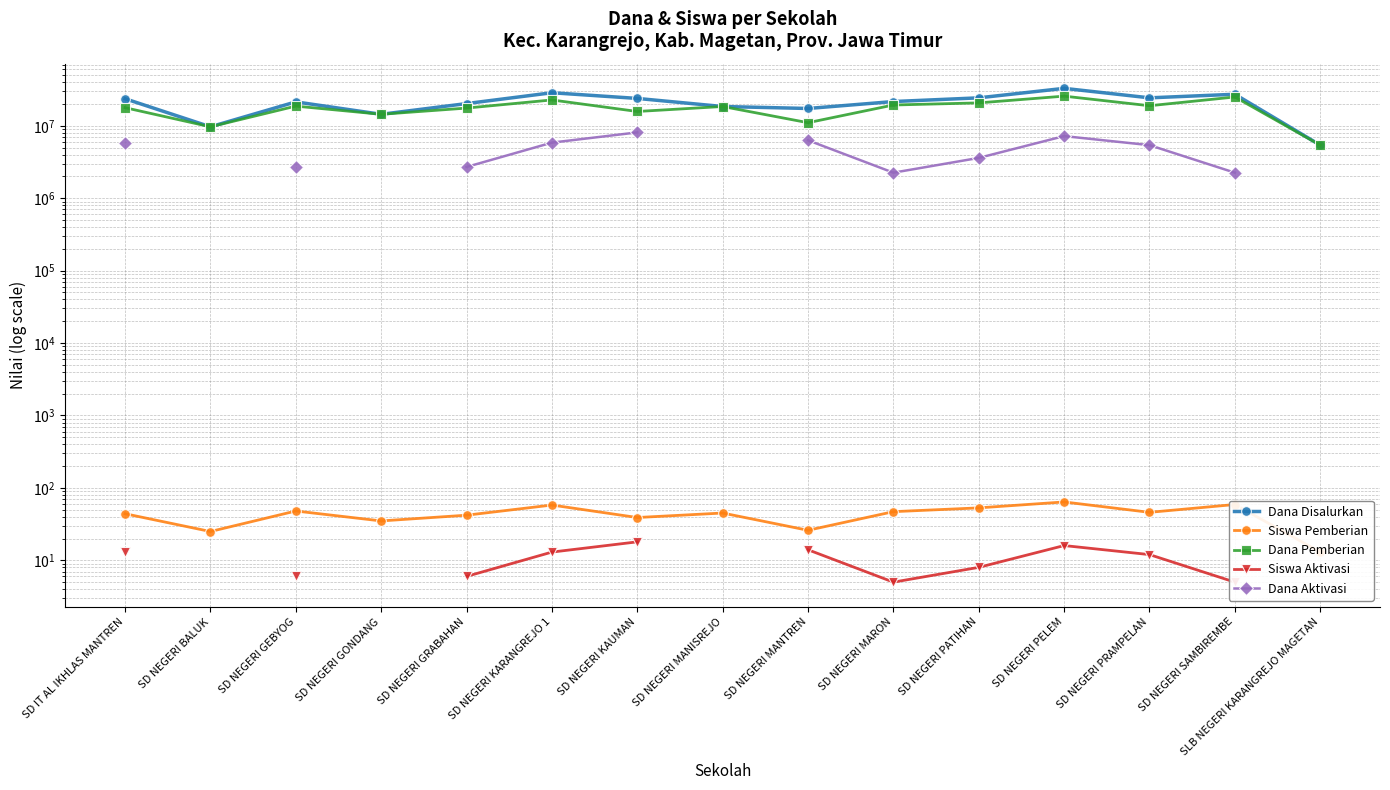

Does the chart display data point markers on the line(s)?

Yes